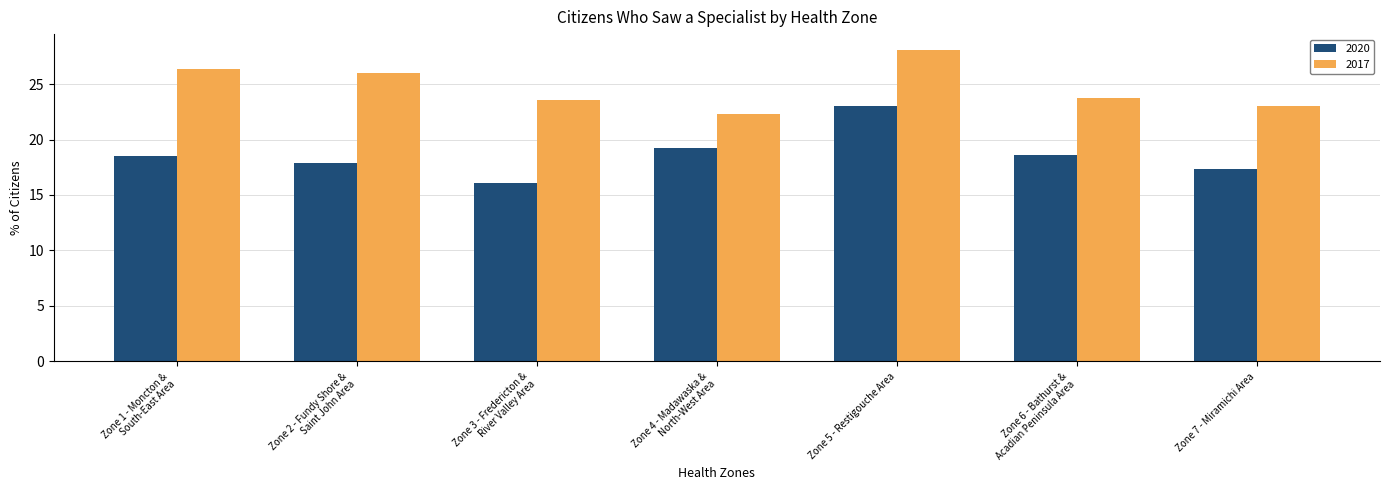

What are all the series names shown in the legend?

2020, 2017